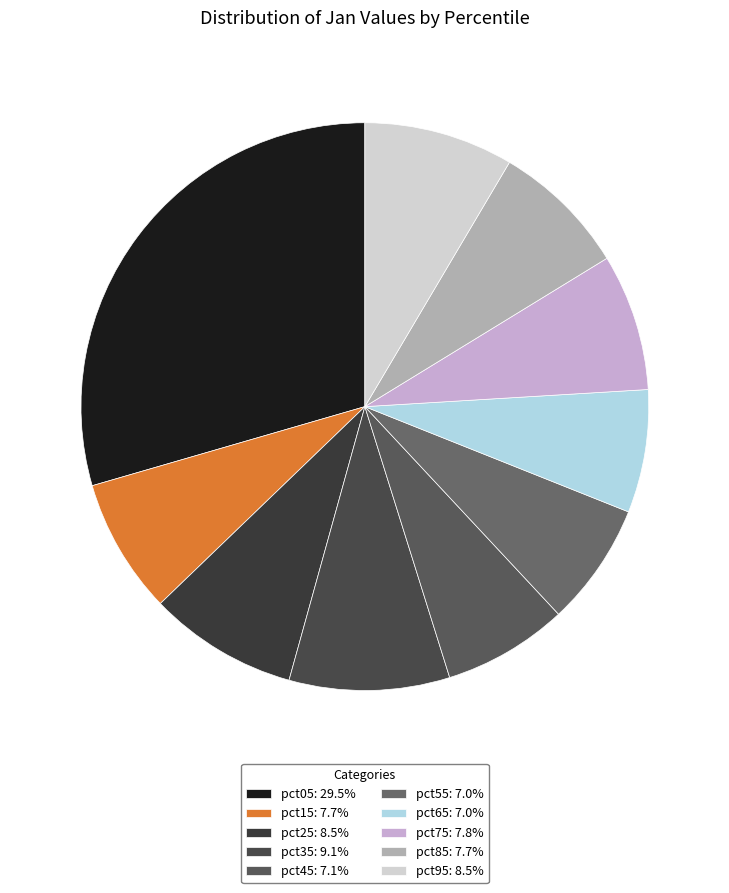

Which category has the smallest portion of the pie?

pct65